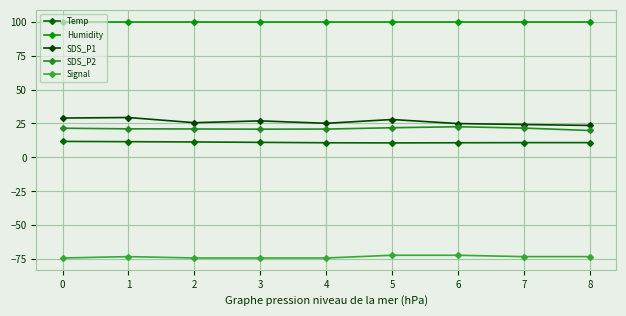

Reading left to right, what are all the values shown in this chart?

Temp: 0=11.8	1=11.6	2=11.4	3=11.1	4=10.8	5=10.7	6=10.8	7=10.9	8=10.9
Humidity: 0=99.9	1=99.9	2=99.9	3=99.9	4=99.9	5=99.9	6=99.9	7=99.9	8=99.9
SDS_P1: 0=29.0	1=29.4	2=25.6	3=26.9	4=25.1	5=27.9	6=24.9	7=24.2	8=23.6
SDS_P2: 0=21.5	1=21.1	2=20.9	3=20.8	4=20.9	5=21.9	6=22.6	7=21.6	8=19.8
Signal: 0=-74.0	1=-73.0	2=-74.0	3=-74.0	4=-74.0	5=-72.0	6=-72.0	7=-73.0	8=-73.0